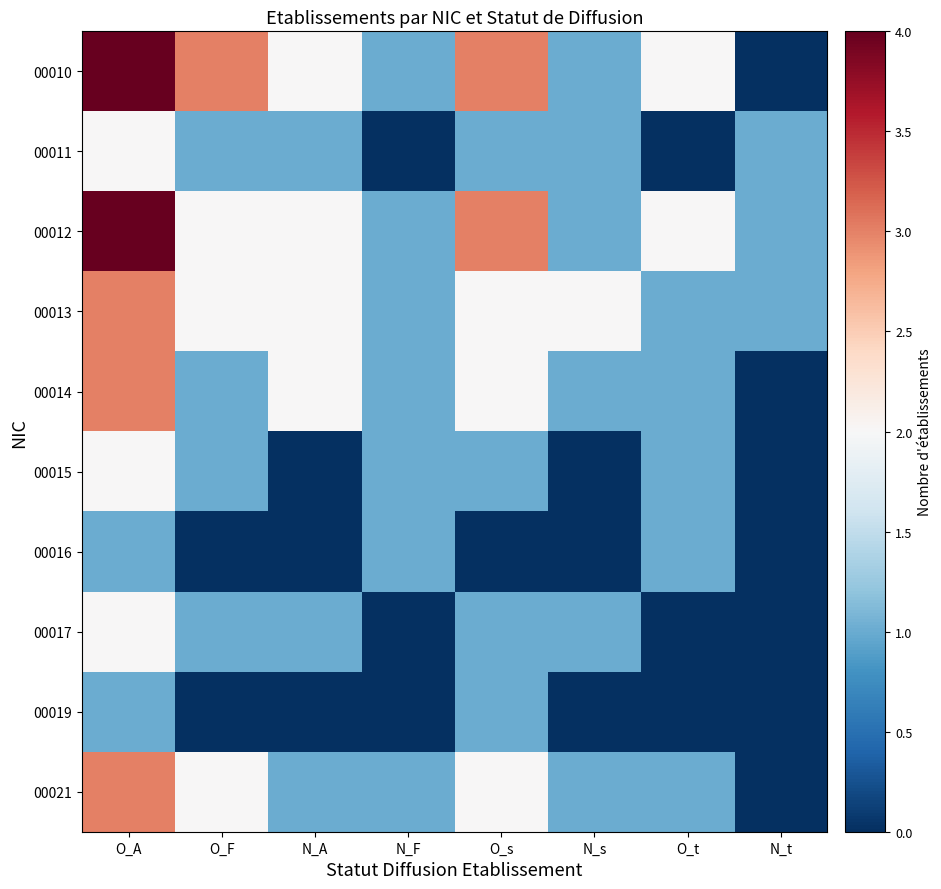

List the series in order of their peak value, highest first.

00010, 00012, 00013, 00014, 00021, 00011, 00015, 00017, 00016, 00019